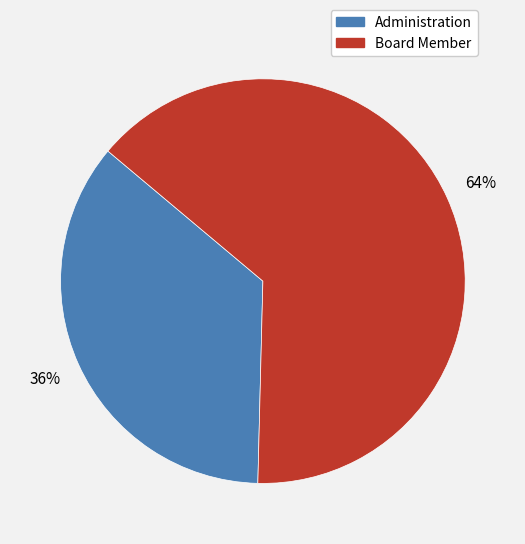

How many segments does this pie chart have?

2